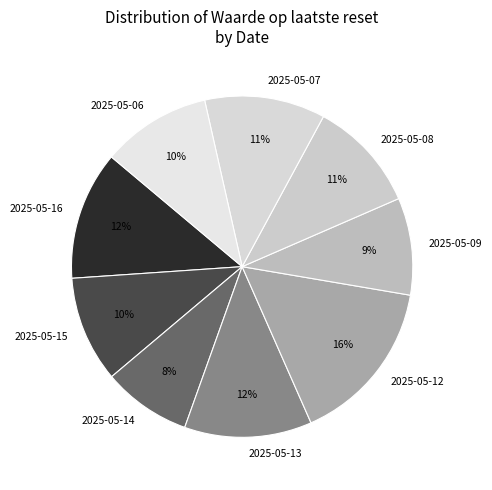

How many segments does this pie chart have?

9